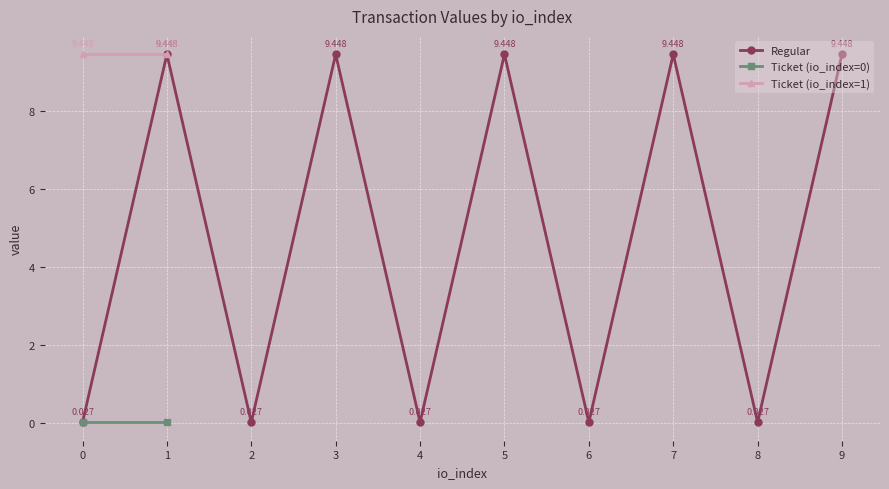

True or false: Regular has more than 2 points higher than both neighbors.

True